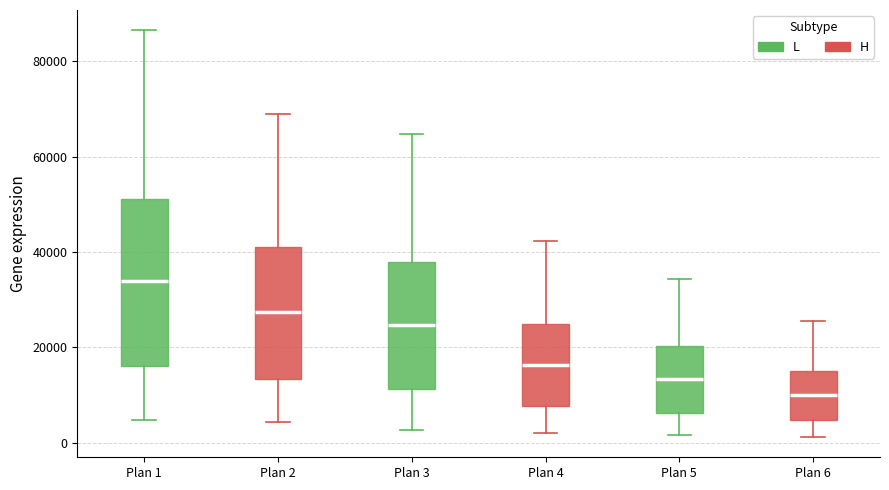

Where does the lower whisker of the box for Plan 6 end on the y-axis? The values are not printed on the chart, so give them approximately, as read against the axis.

2000